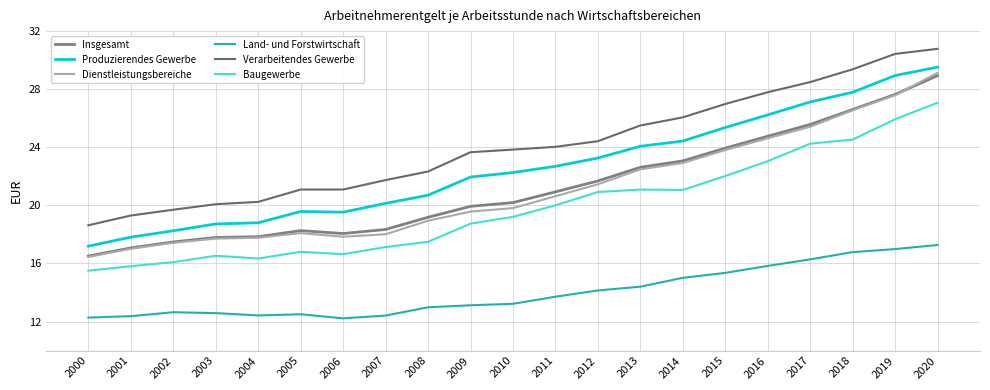

Does the chart have visible grid lines?

Yes